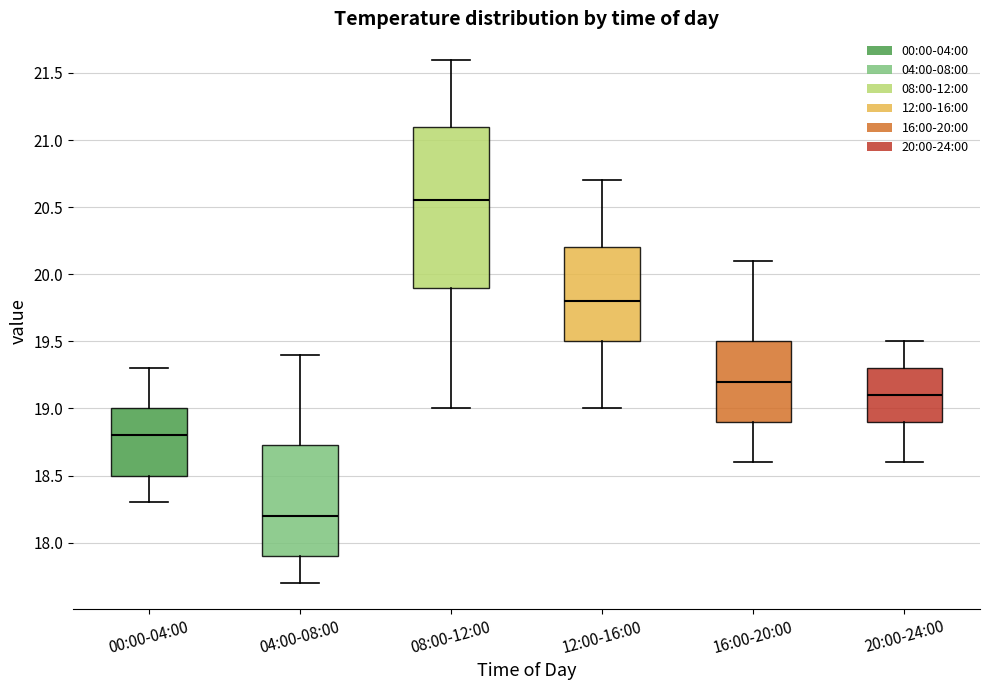

Reading left to right, transcribe this box plot: for each box, give where its median line is, the range the box spans, and where its two whiskers end, as read against the y-axis. The values are not printed on the chart, so give them approximately, as read against the axis.

00:00-04:00: median 18.80, box 18.50 to 19.00, whiskers 18.30 to 19.30
04:00-08:00: median 18.20, box 17.90 to 18.75, whiskers 17.70 to 19.40
08:00-12:00: median 20.55, box 19.90 to 21.10, whiskers 19.00 to 21.60
12:00-16:00: median 19.80, box 19.50 to 20.20, whiskers 19.00 to 20.70
16:00-20:00: median 19.20, box 18.90 to 19.50, whiskers 18.60 to 20.10
20:00-24:00: median 19.10, box 18.90 to 19.30, whiskers 18.60 to 19.50